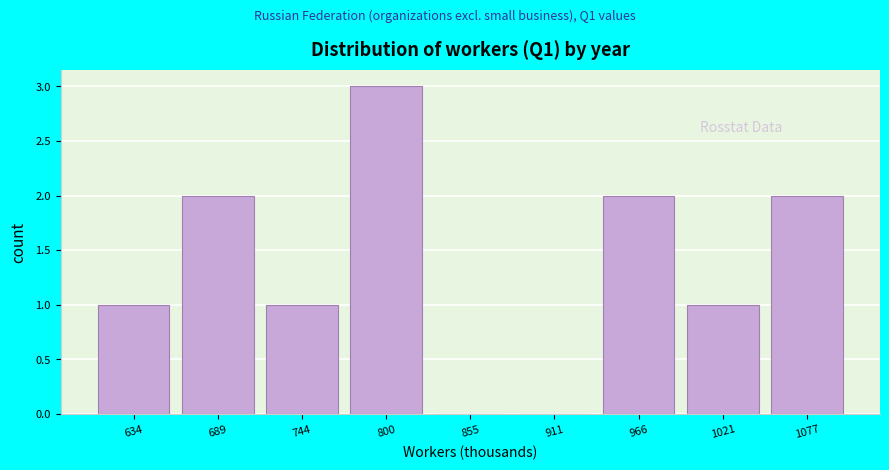

Reading left to right, list every bar in this chart as the range it spans on the x-axis followed by its height. Neither the bar edges nor the heights are printed on the chart, so give them approximately, as read against the axes.

610 to 660: 1
660 to 720: 2
720 to 770: 1
770 to 830: 3
830 to 880: 0
880 to 940: 0
940 to 990: 2
990 to 1050: 1
1050 to 1100: 2